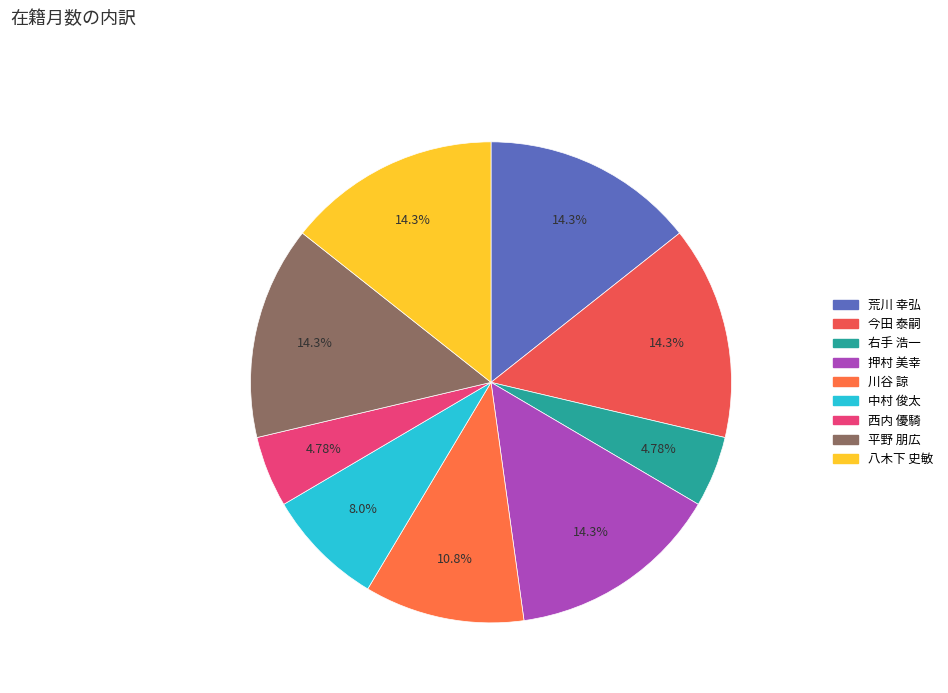

How many slices are in this pie chart?

9